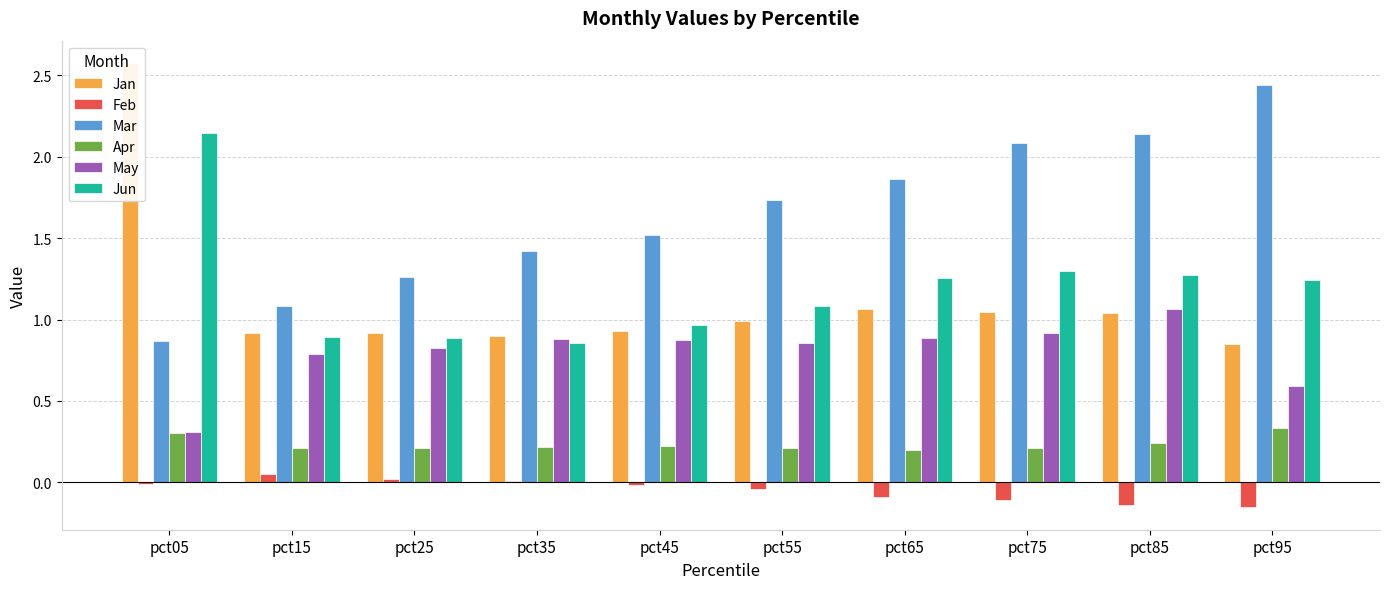

What are all the series names shown in the legend?

Jan, Feb, Mar, Apr, May, Jun